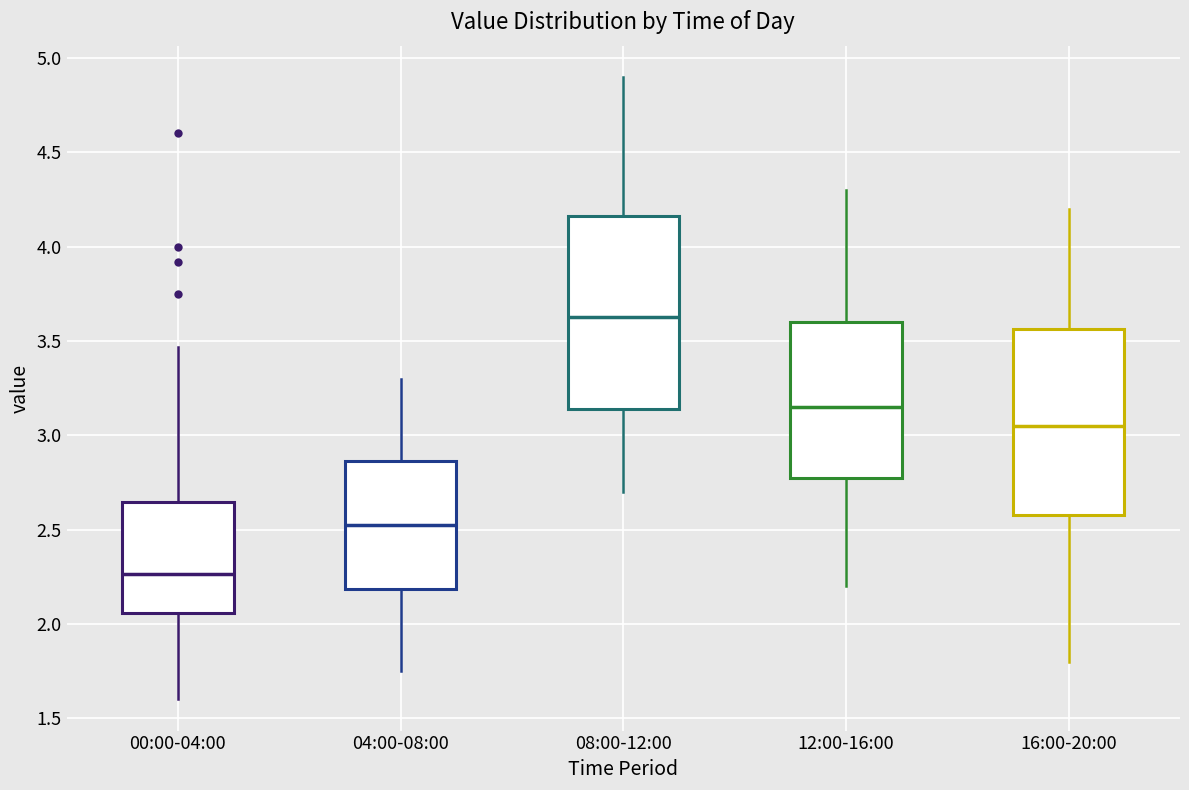

Reading left to right, read every box against the y-axis: the position of its median line, the range the box covers, and the ends of its whiskers. The values are not printed on the chart, so give them approximately, as read against the axis.

00:00-04:00: median 2.25, box 2.05 to 2.65, whiskers 1.60 to 3.45
04:00-08:00: median 2.55, box 2.20 to 2.85, whiskers 1.75 to 3.30
08:00-12:00: median 3.65, box 3.15 to 4.15, whiskers 2.70 to 4.90
12:00-16:00: median 3.15, box 2.80 to 3.60, whiskers 2.20 to 4.30
16:00-20:00: median 3.05, box 2.60 to 3.55, whiskers 1.80 to 4.20